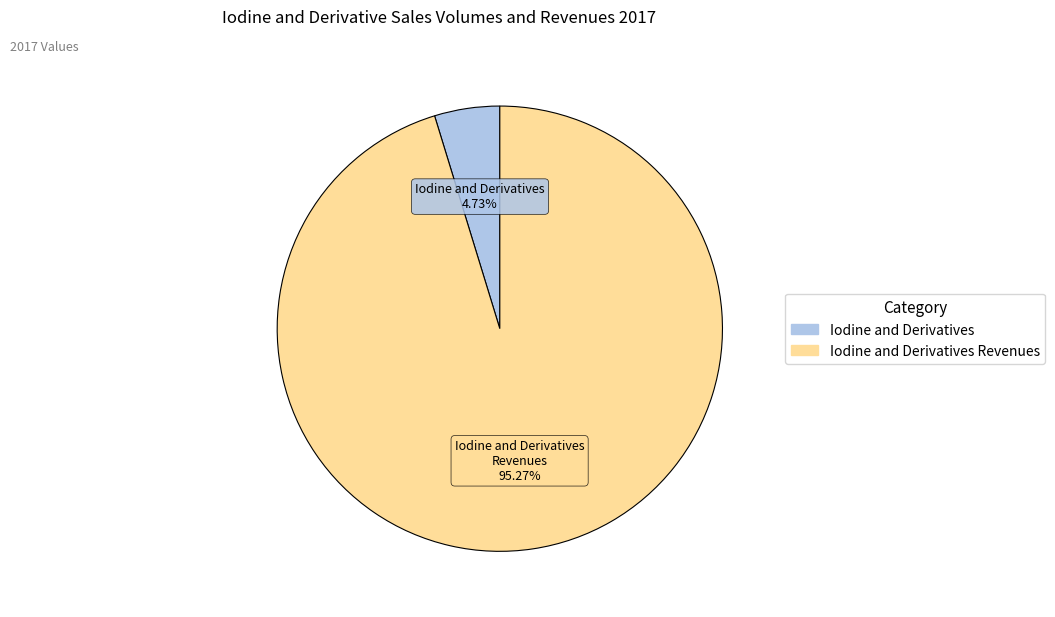

How many slices are in this pie chart?

2